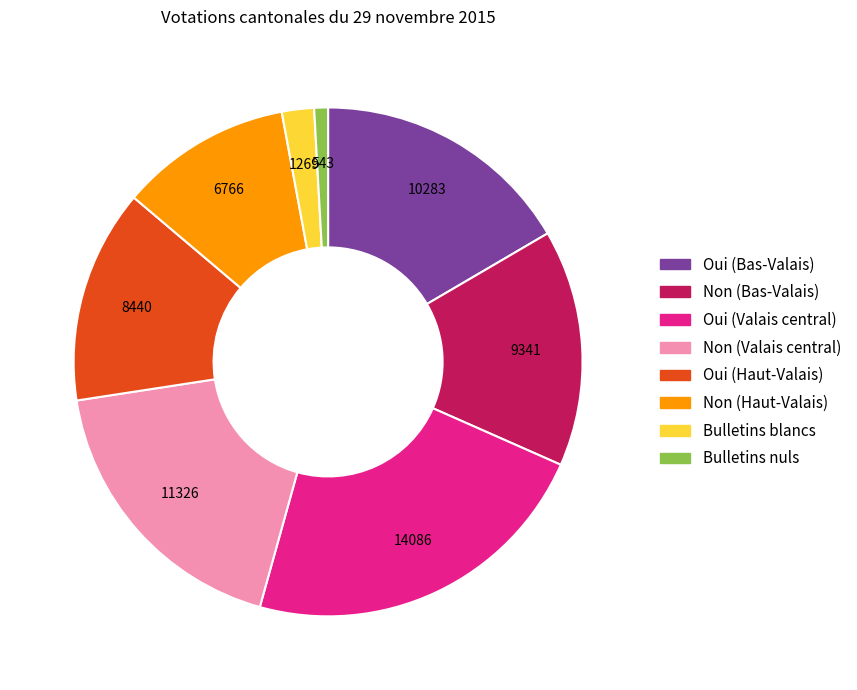

The Oui (Bas-Valais) slice represents 24% of the pie. True or false?

False